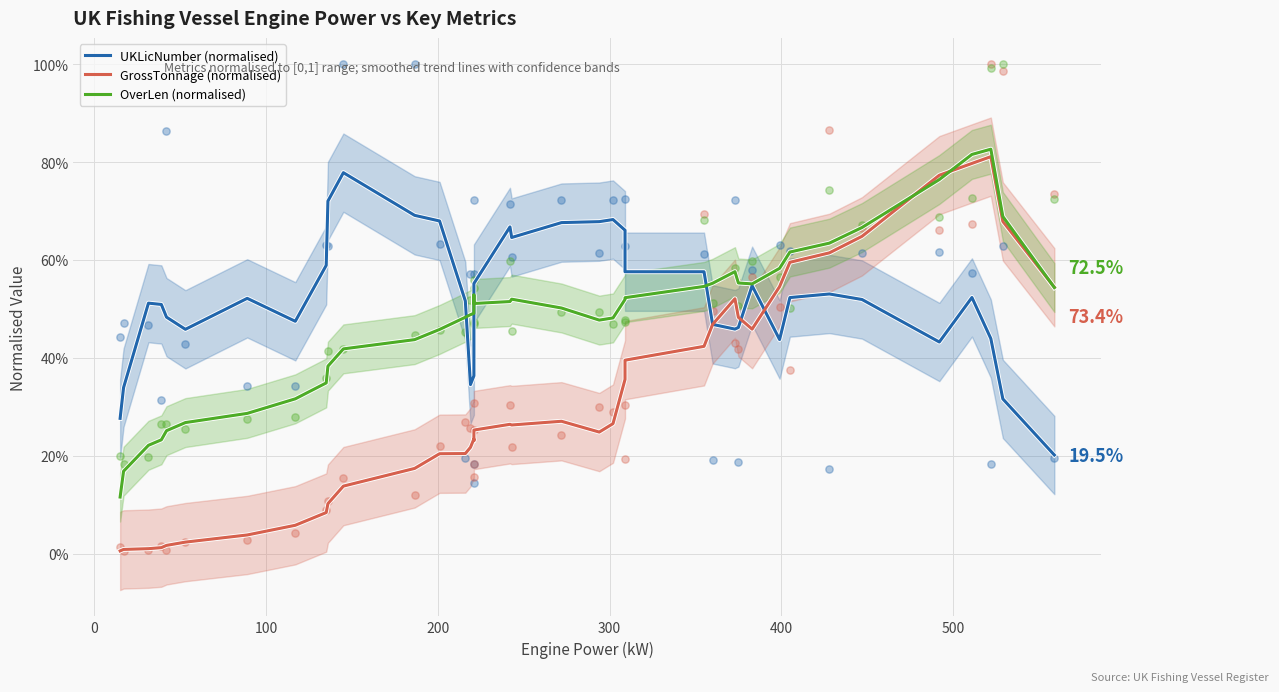

What are all the series names shown in the legend?

UKLicNumber (normalised), GrossTonnage (normalised), OverLen (normalised)